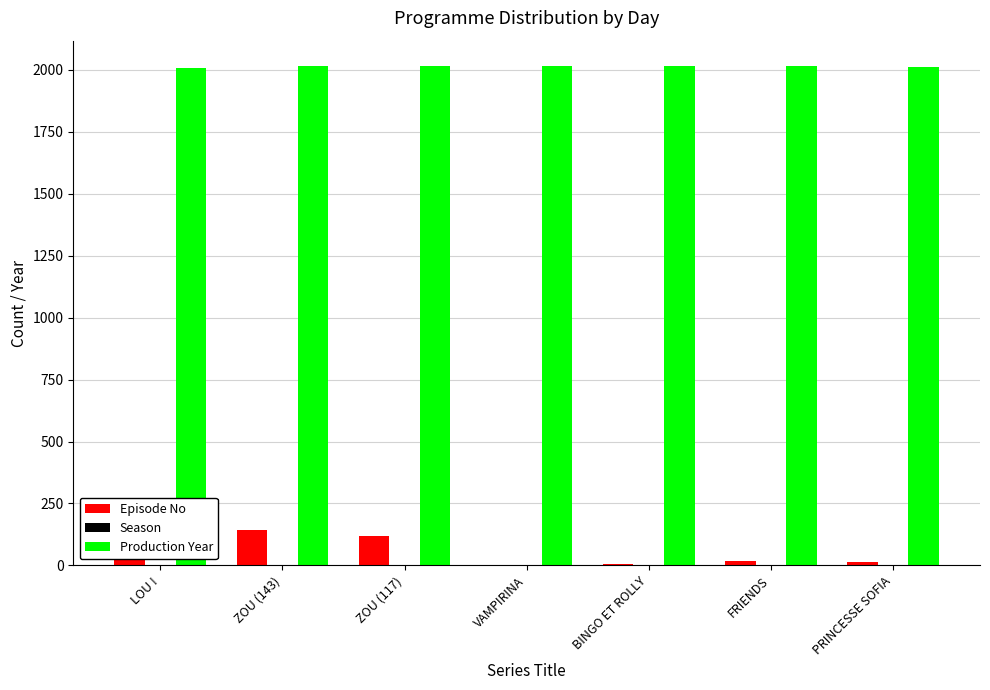

What is the average value of the Episode No series?

48